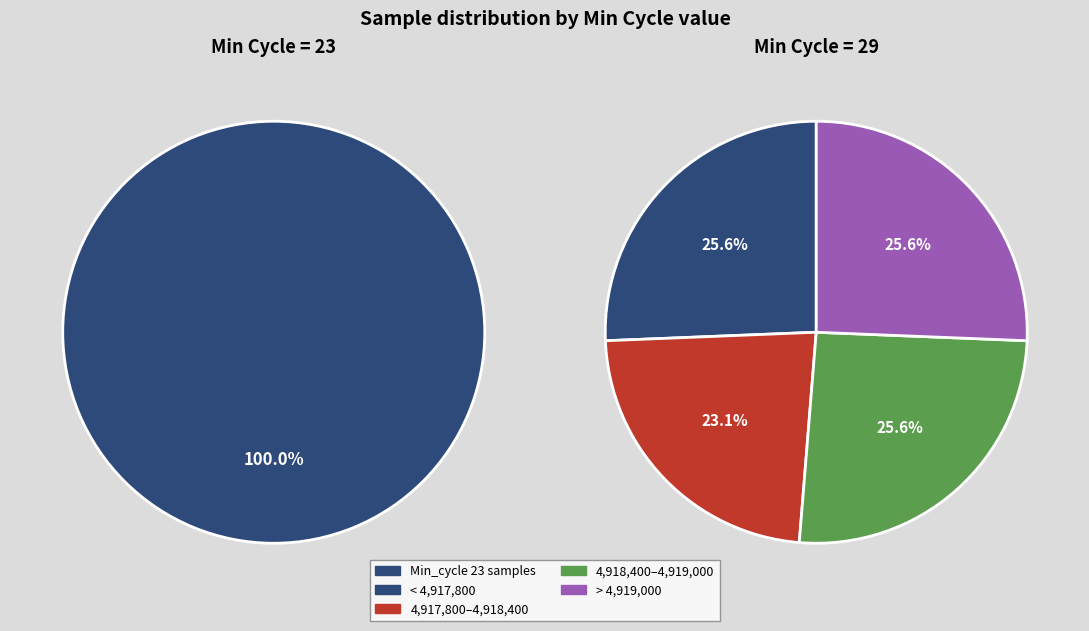

The 29 slice represents 16% of the pie. True or false?

False